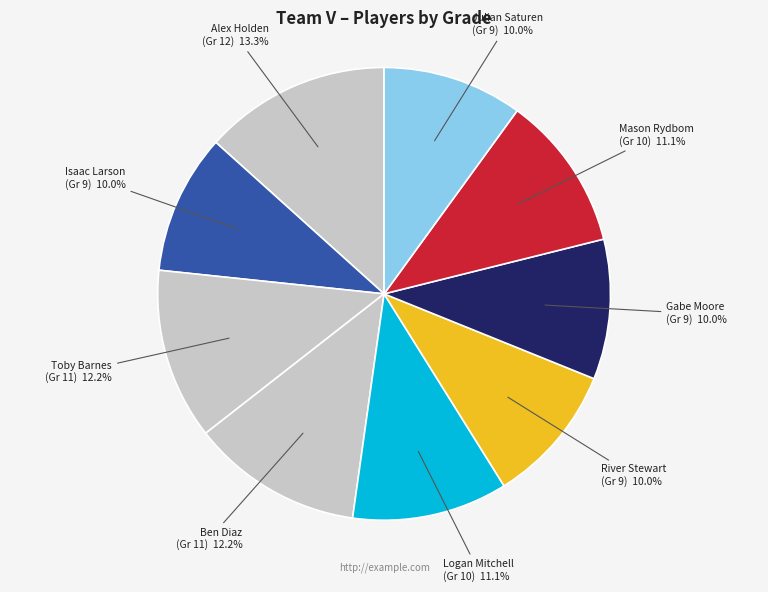

Approximately how many times larger is the value at Alex Holden compared to Ben Diaz?

1.1